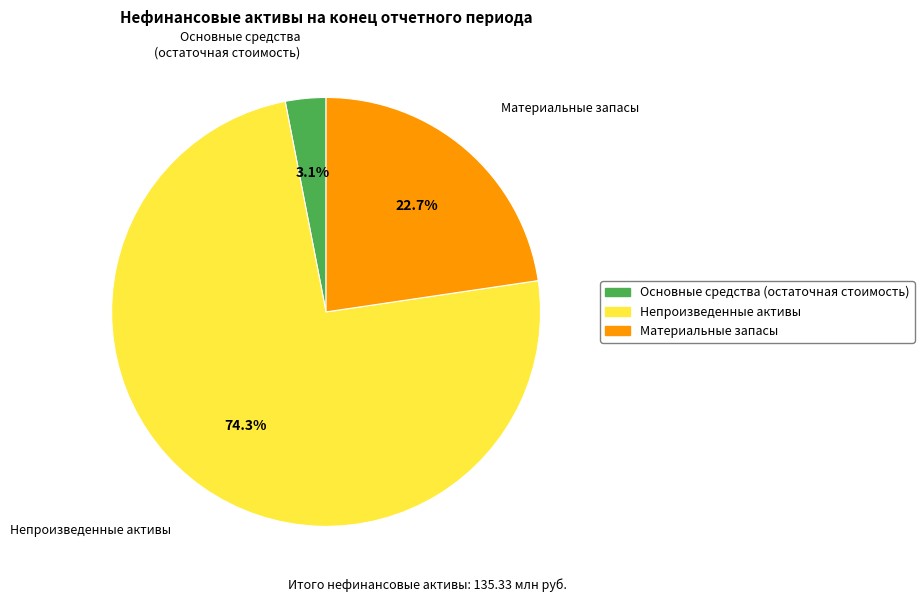

Which category accounts for the majority?

Непроизведенные активы